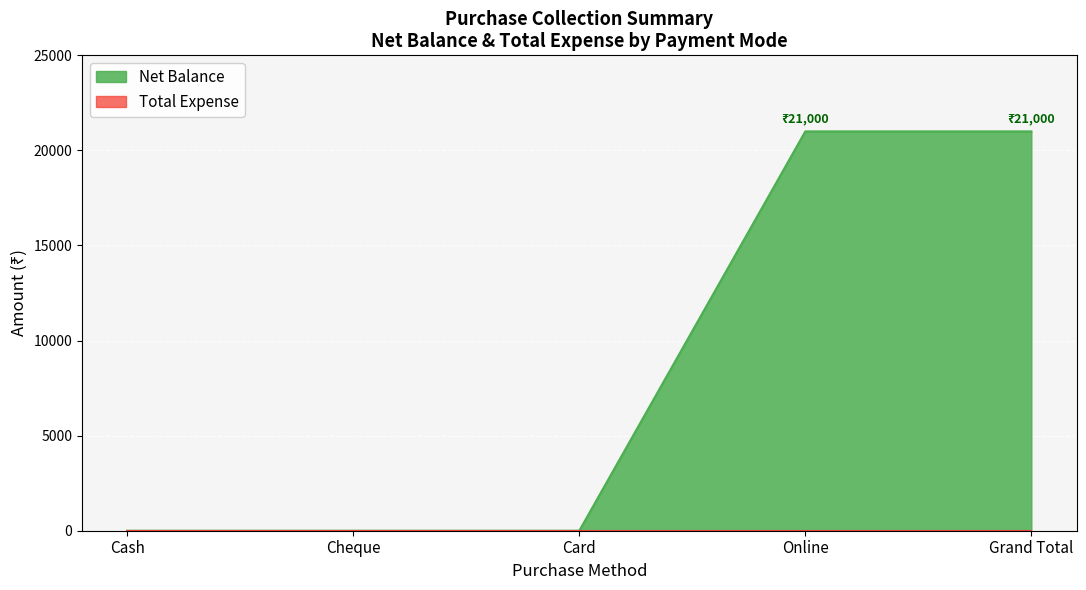

What is the maximum value shown in the chart?

21000